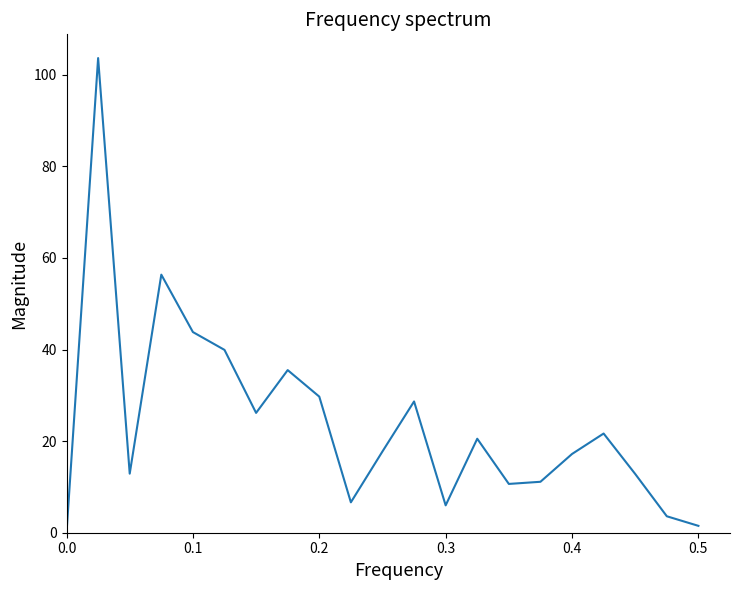

What is the difference between the maximum and minimum values?

103.7